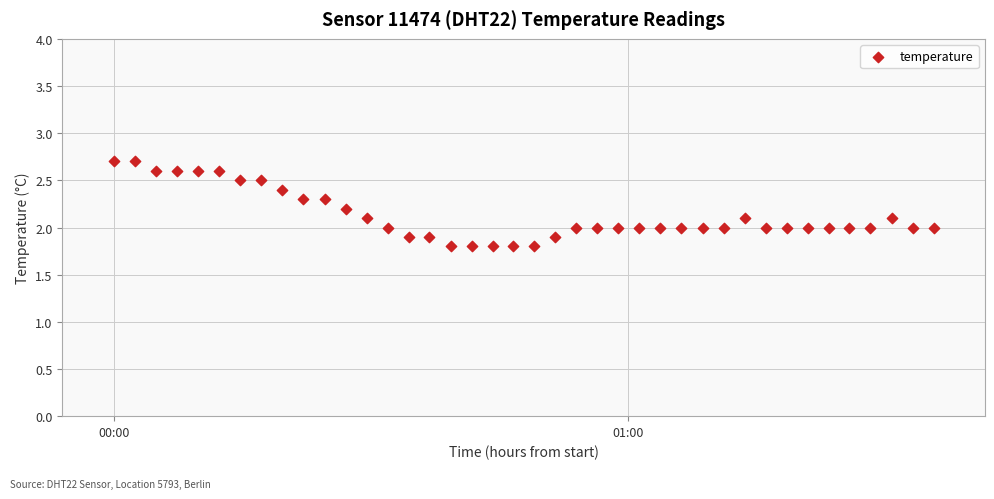

What is the range of X values (max minus min)?

1.6